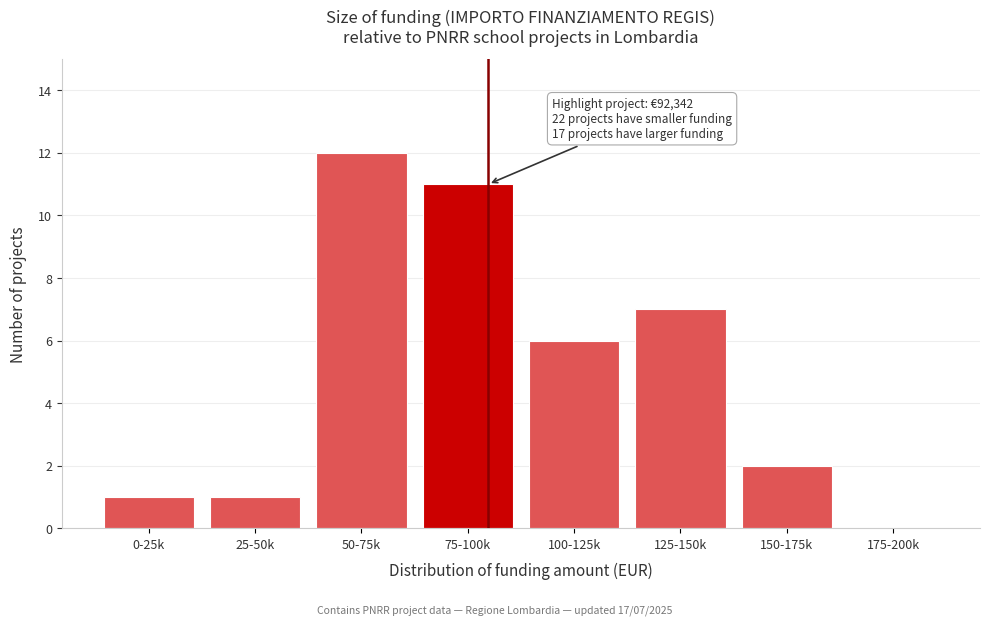

Reading right to left, transcribe all the data shown in this chart.

175-200k=0	150-175k=2	125-150k=7	100-125k=6	75-100k=11	50-75k=12	25-50k=1	0-25k=1